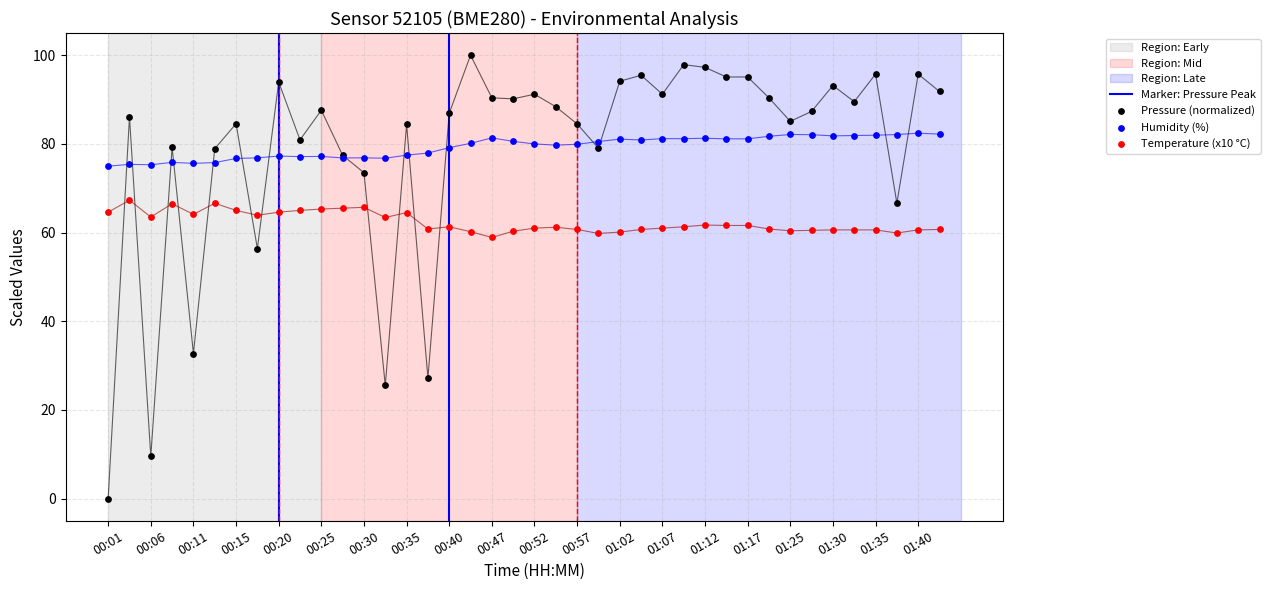

Which series reaches the minimum Y coordinate?

pressure